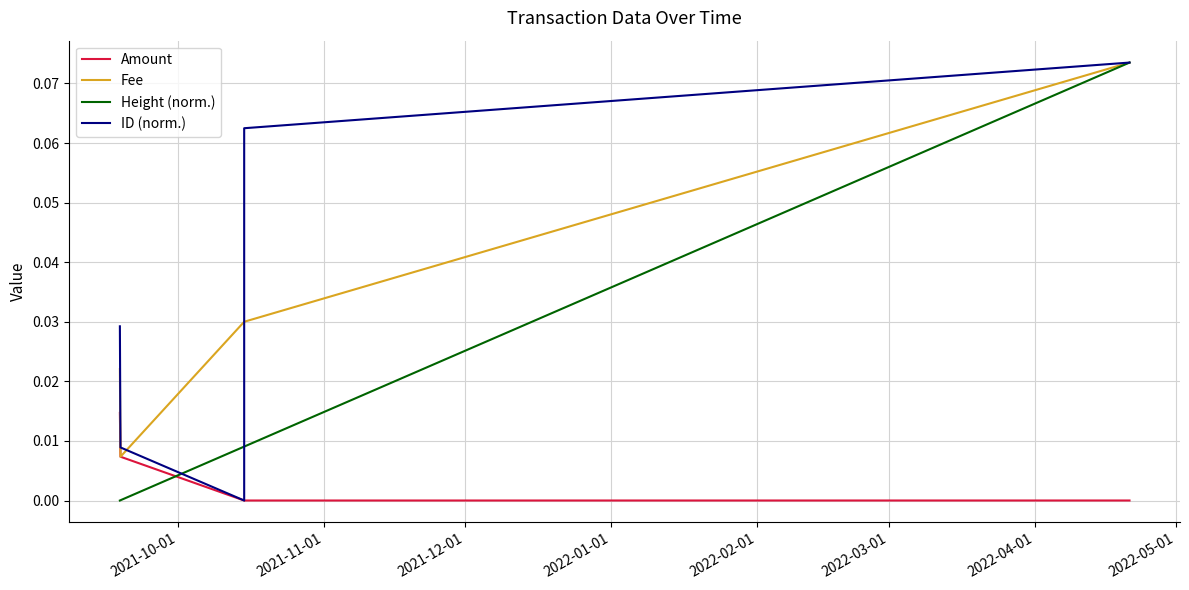

The Height (norm.) series shows 0.0 at 2021-12-01. True or false?

True